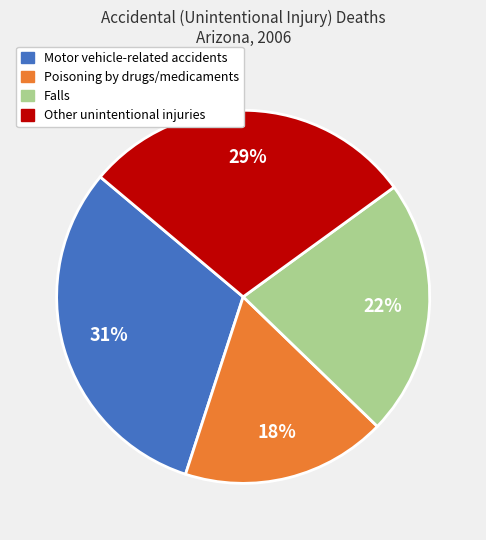

To the nearest percent, what is the difference between the Falls and Other unintentional injuries slice percentages?

7%